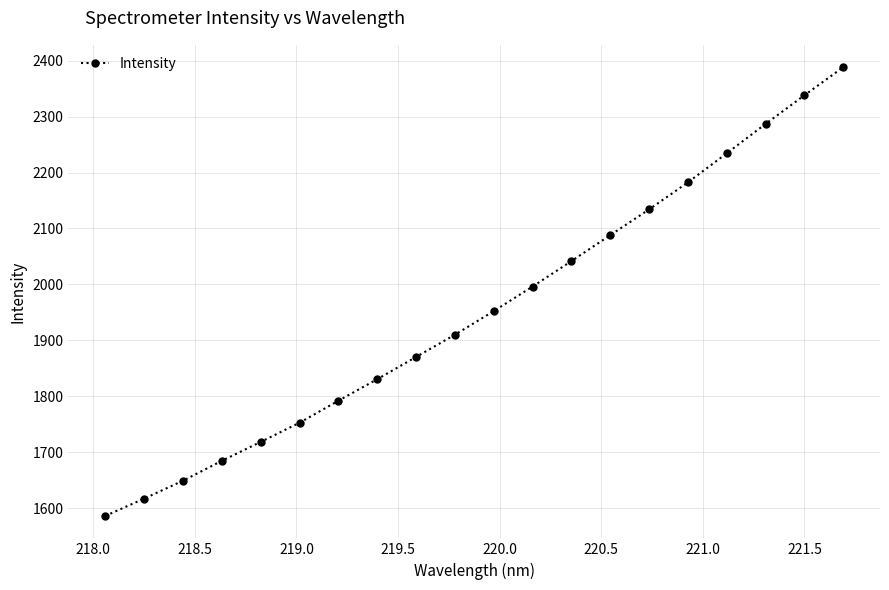

What is the value of the 20th point from the left?

2388.0